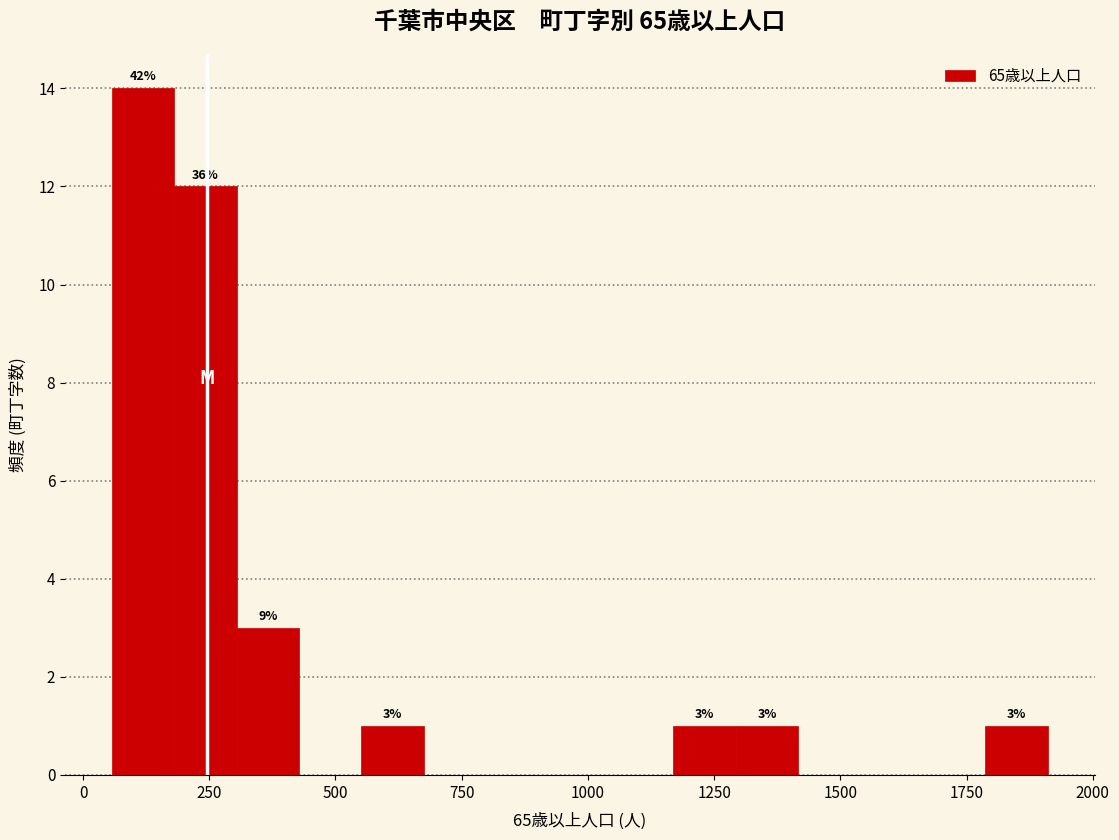

Around what value on the x-axis is the tallest bar? Give the approximate position of its centre, as read against the axis.

100